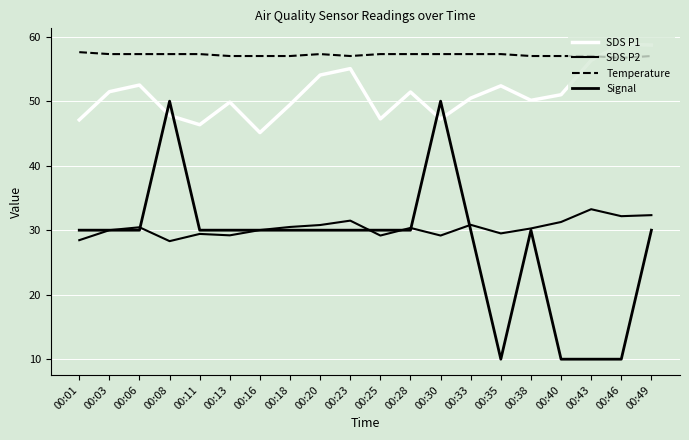

How many lines are shown in the chart?

4